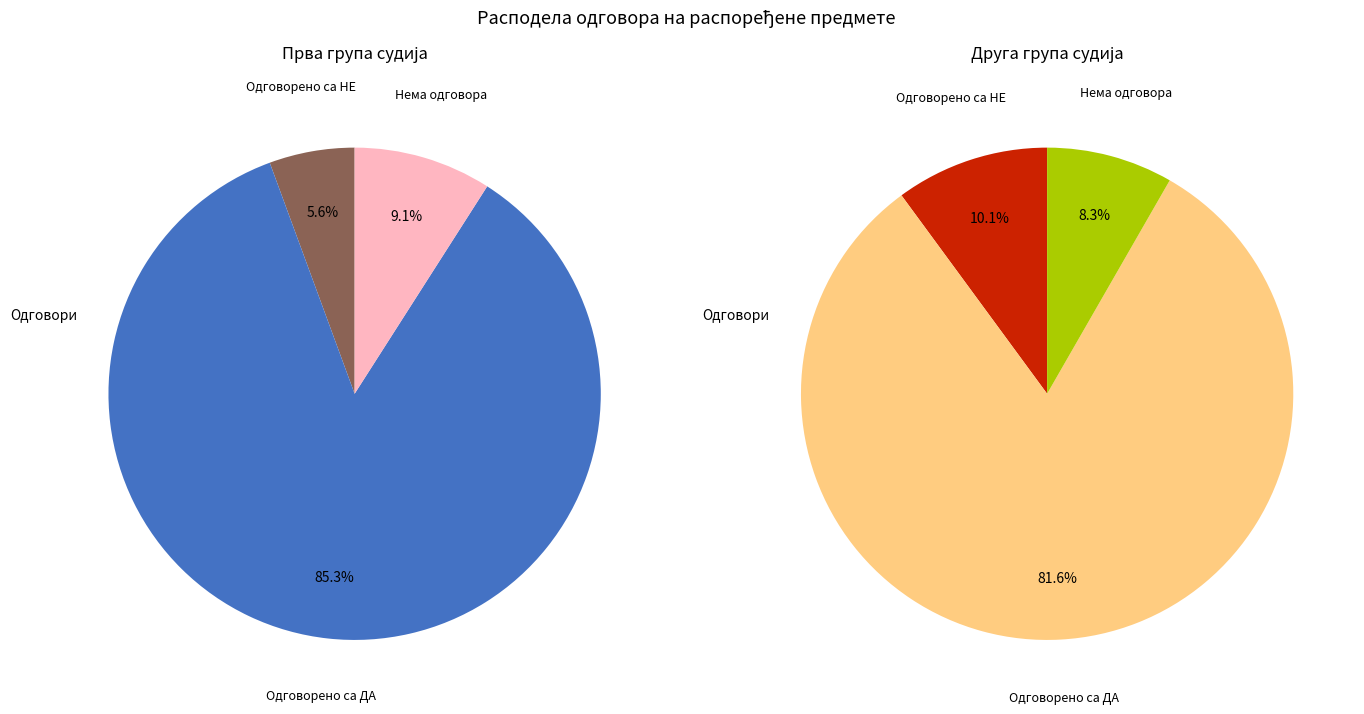

Which series has the widest spread of values?

Одговорено са ДА